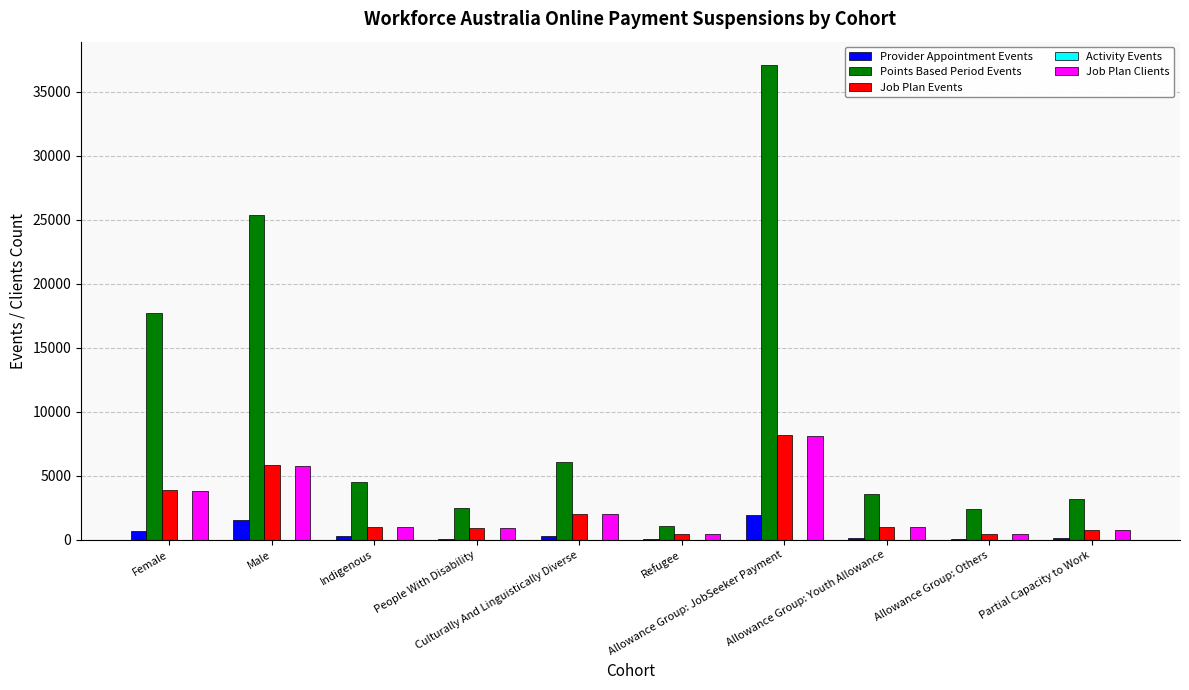

What is the maximum value for Provider Appointment Events?

1970